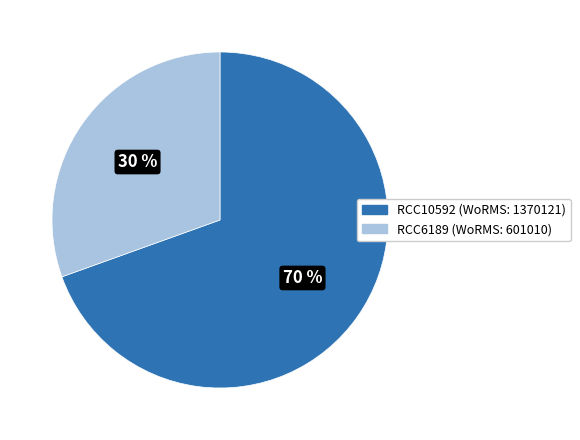

Is the sum of RCC6189 and RCC10592 greater than half?

Yes